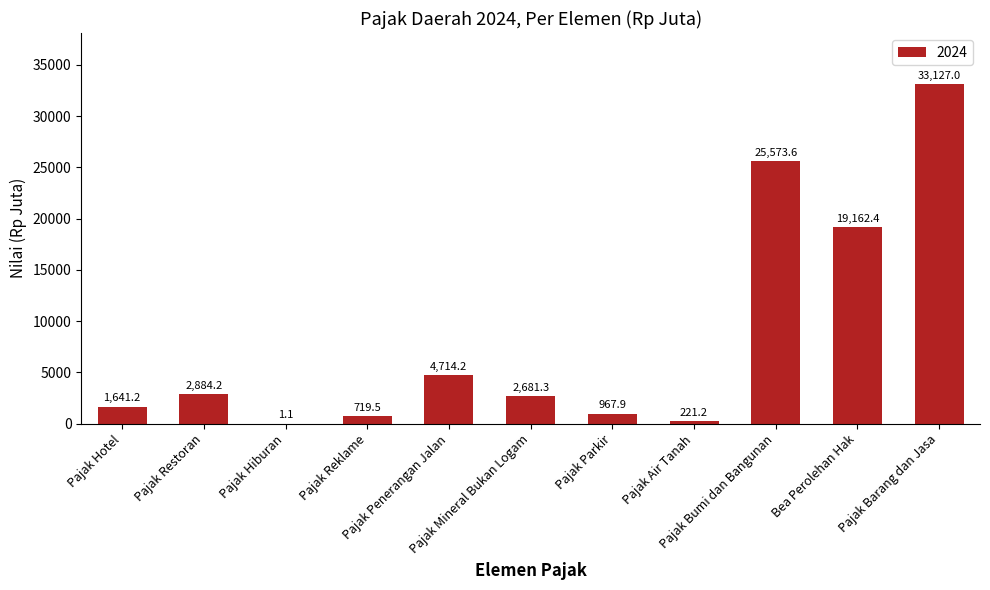

Which has a higher value, Pajak Reklame or Pajak Penerangan Jalan?

Pajak Penerangan Jalan